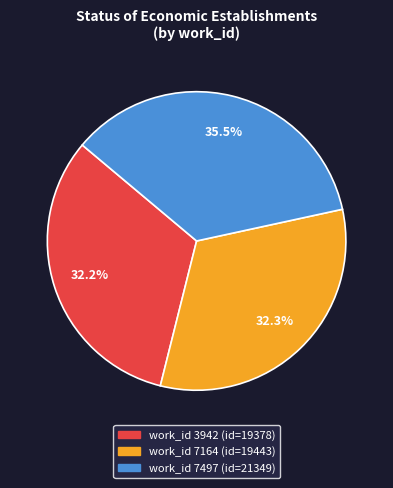

How many slices are in this pie chart?

3